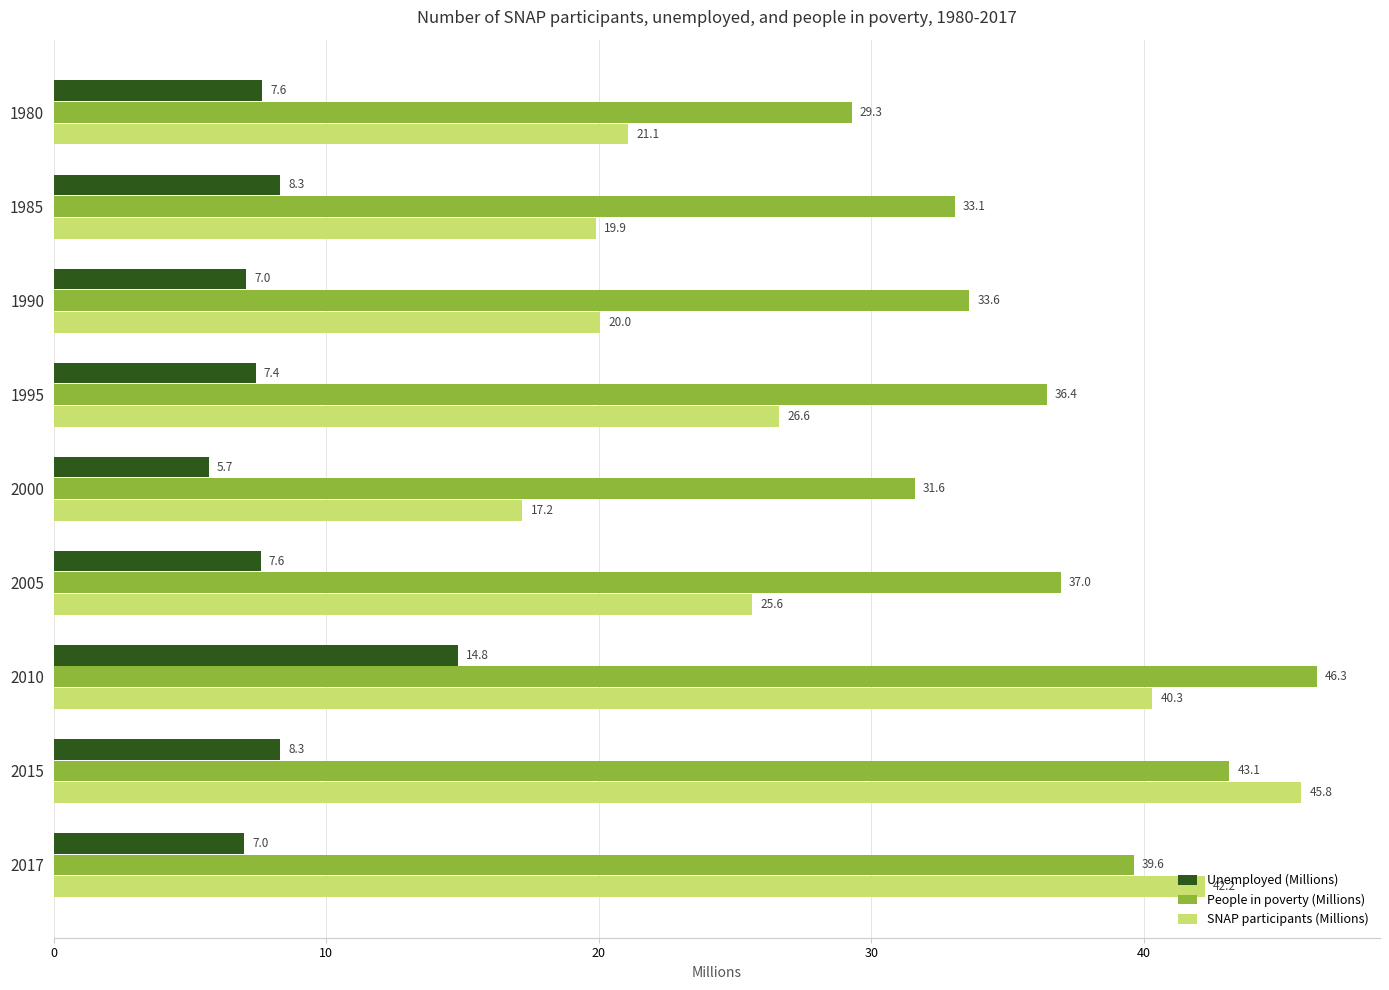

What are all the series names shown in the legend?

Unemployed (Millions), People in poverty (Millions), SNAP participants (Millions)